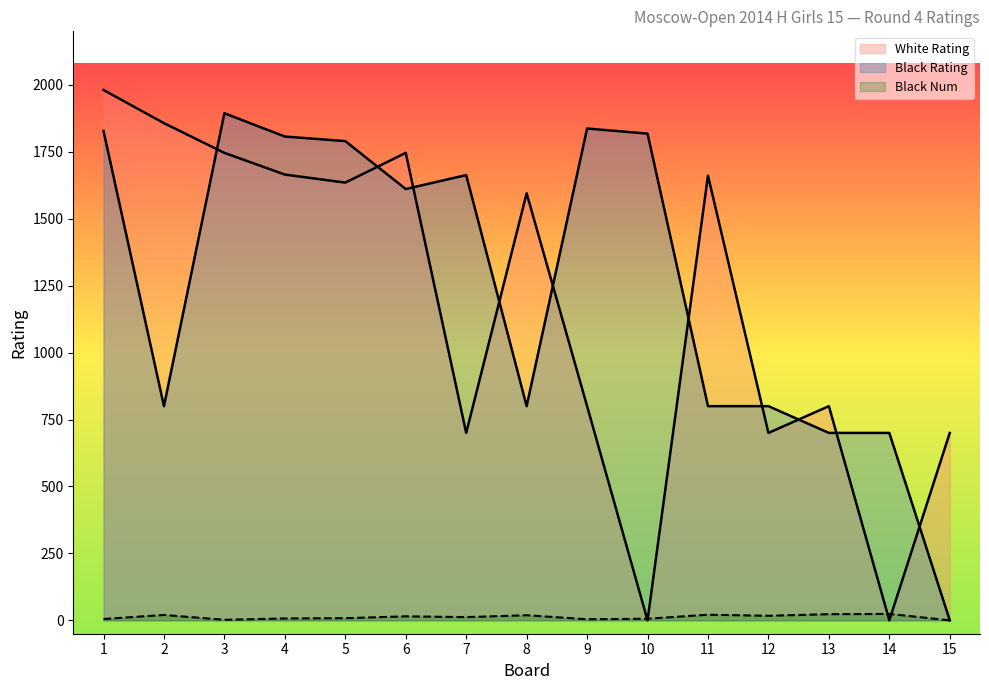

How many values in the Black Num series are below 12?

7